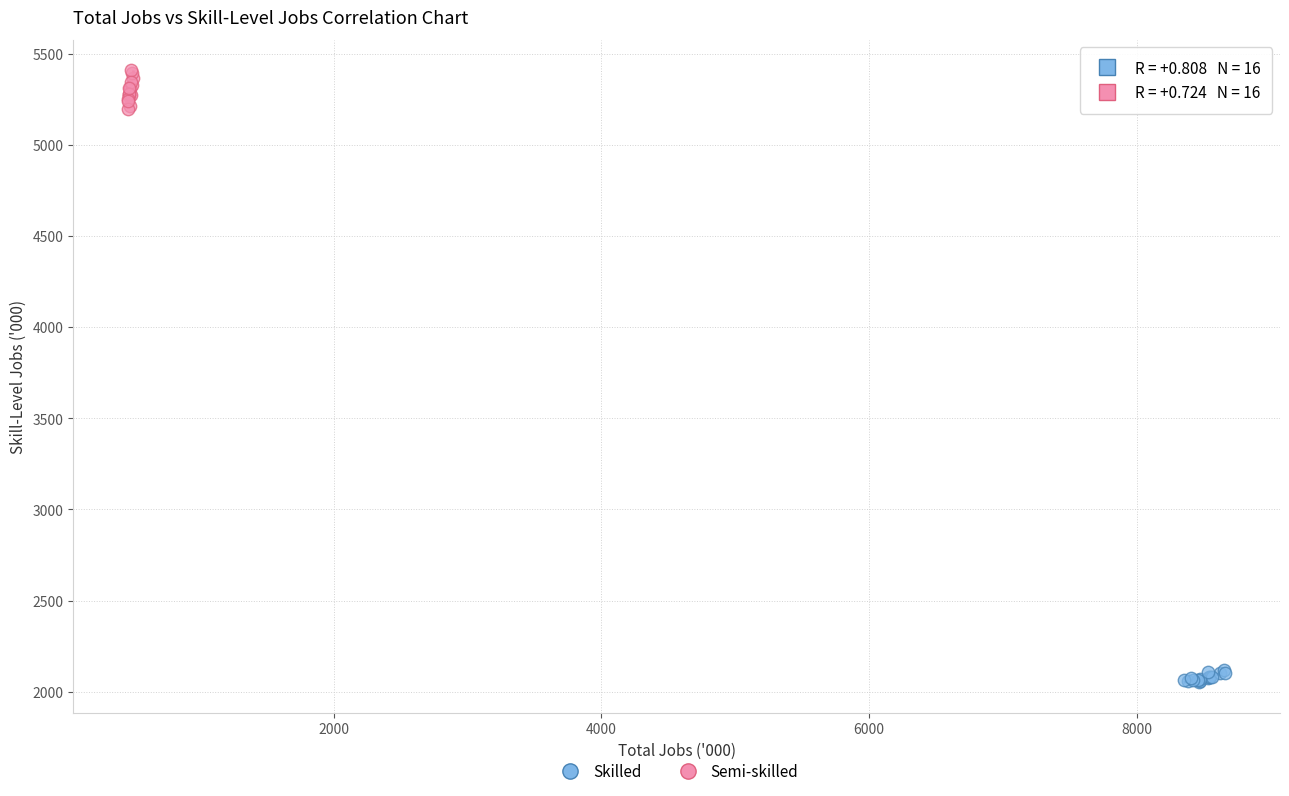

Which series contains the lowest Y value?

Skilled